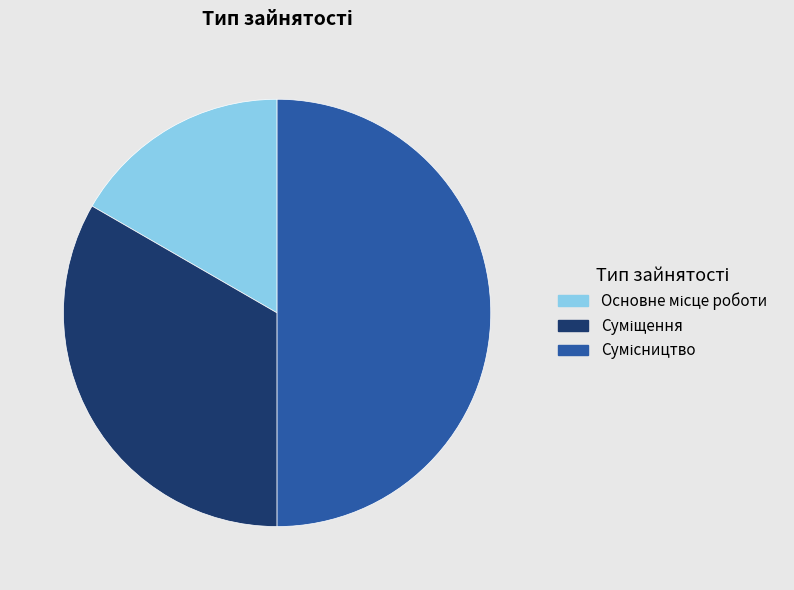

How many slices are in this pie chart?

3